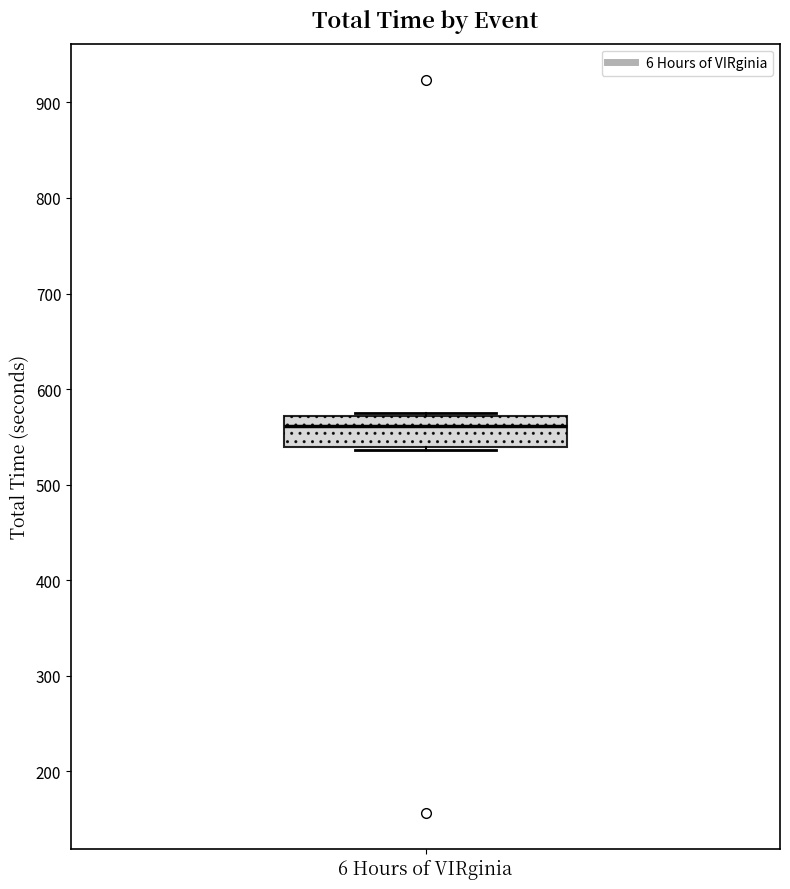

Where does the median line of the box for 6 Hours of VIRginia sit on the y-axis? The values are not printed on the chart, so give them approximately, as read against the axis.

560